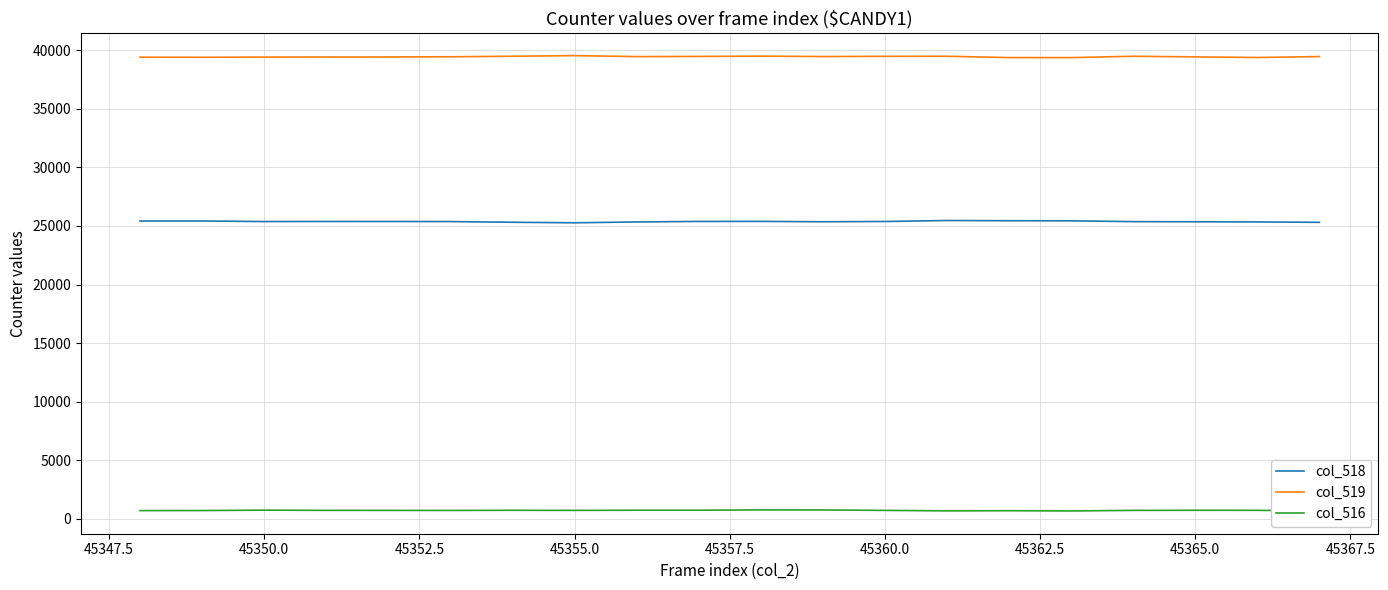

Rank the series by their maximum value, from highest to lowest.

col_519, col_518, col_516